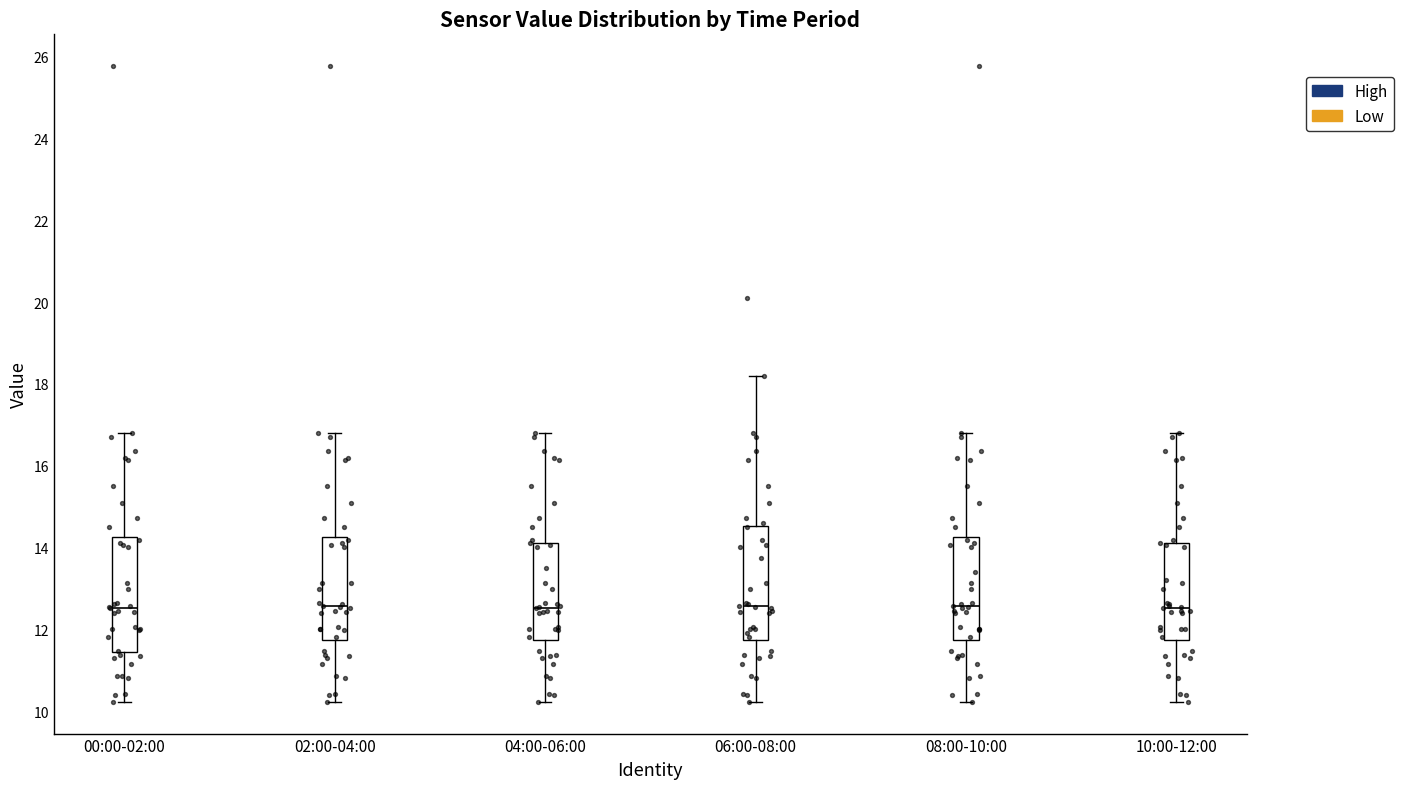

Where does the upper whisker of the box for 02:00-04:00 end on the y-axis? The values are not printed on the chart, so give them approximately, as read against the axis.

16.8